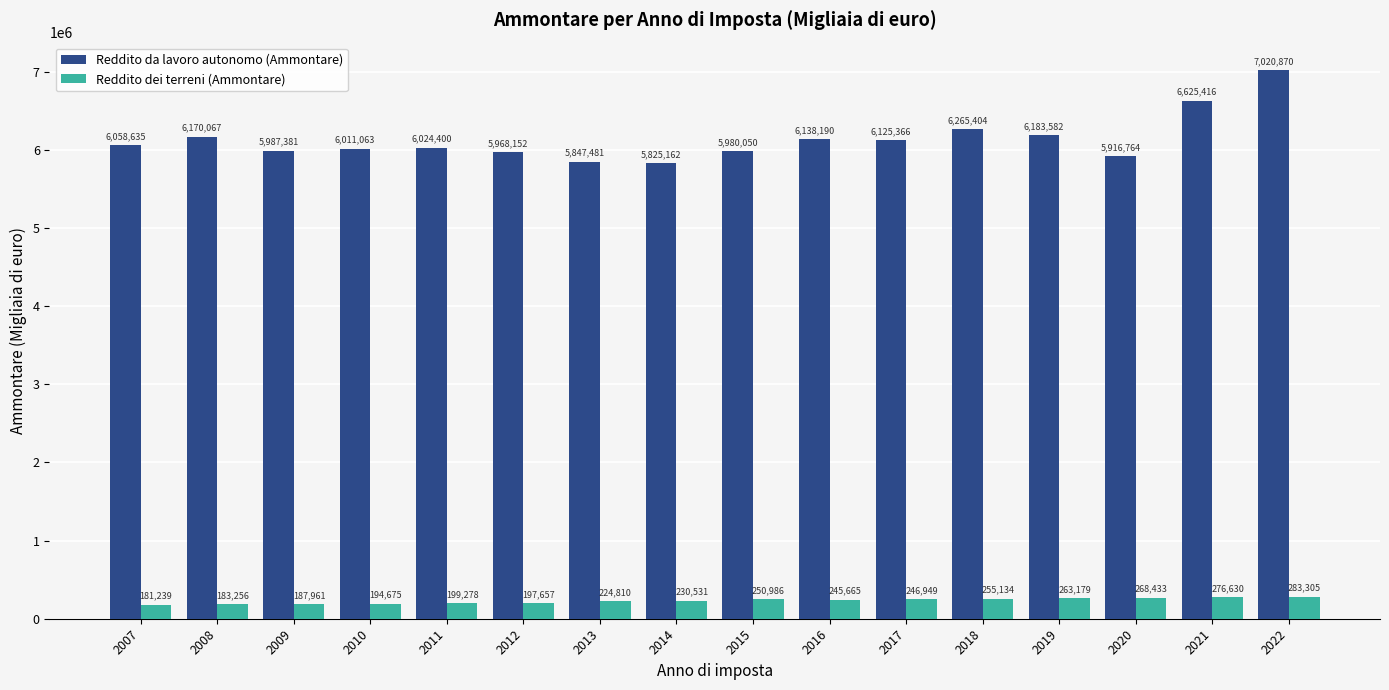

List the series in order of their overall mean, lowest first.

Reddito dei terreni (Ammontare), Reddito da lavoro autonomo (Ammontare)